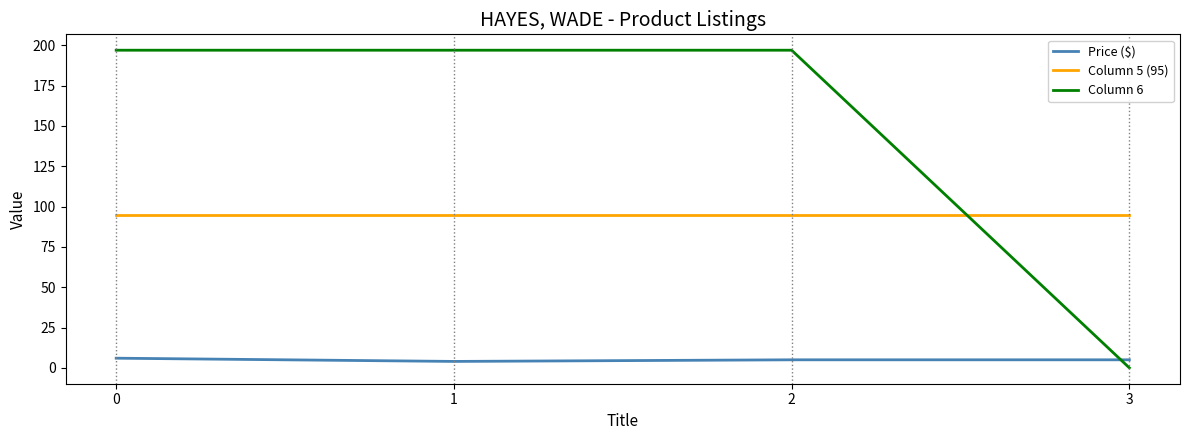

Is the value of Column 6 at 3 greater than the value of Price ($) at 3?

No